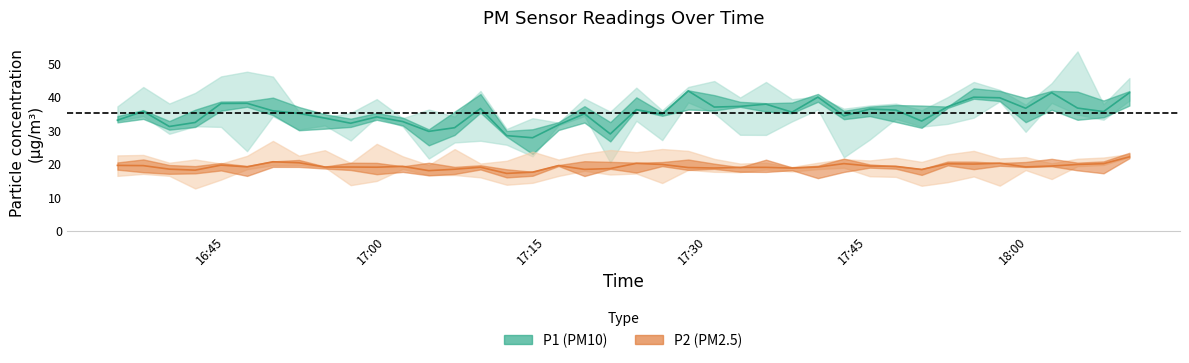

True or false: P2 has a value of 7.9 at 17:30.

False